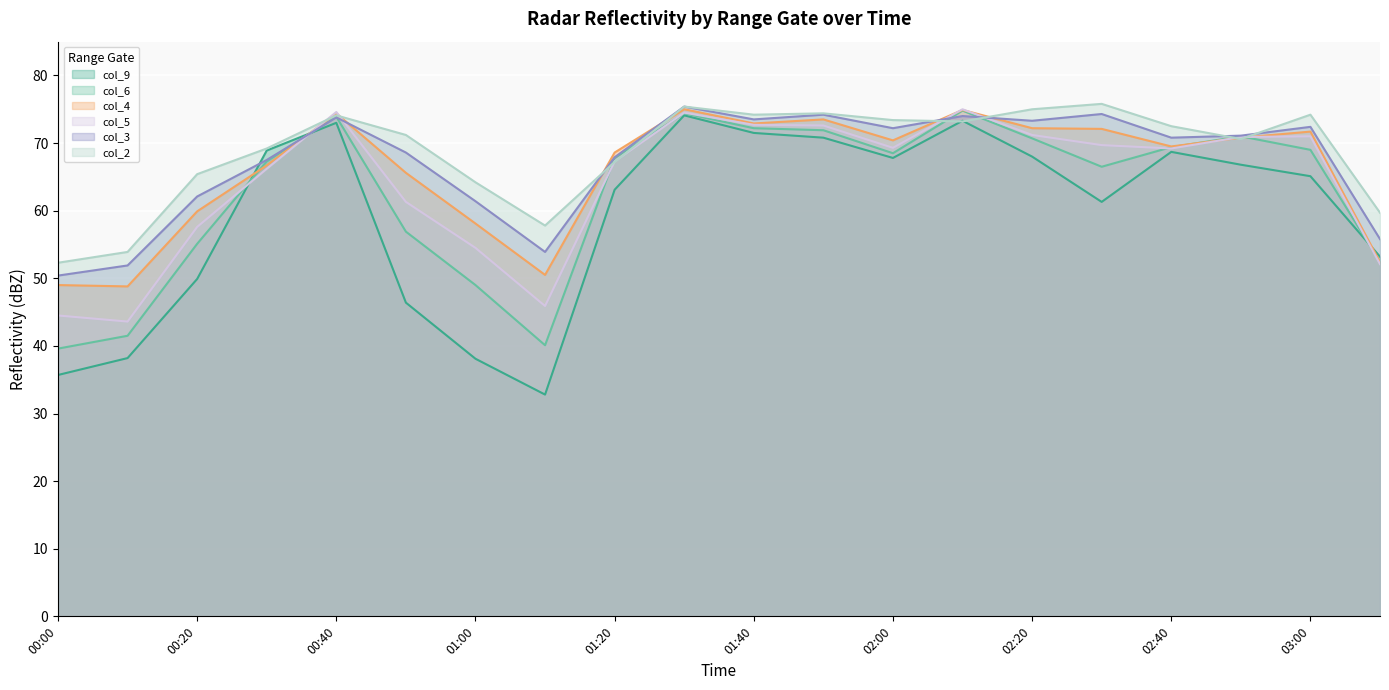

What is the difference between the highest and lowest values at 02:00?

5.6